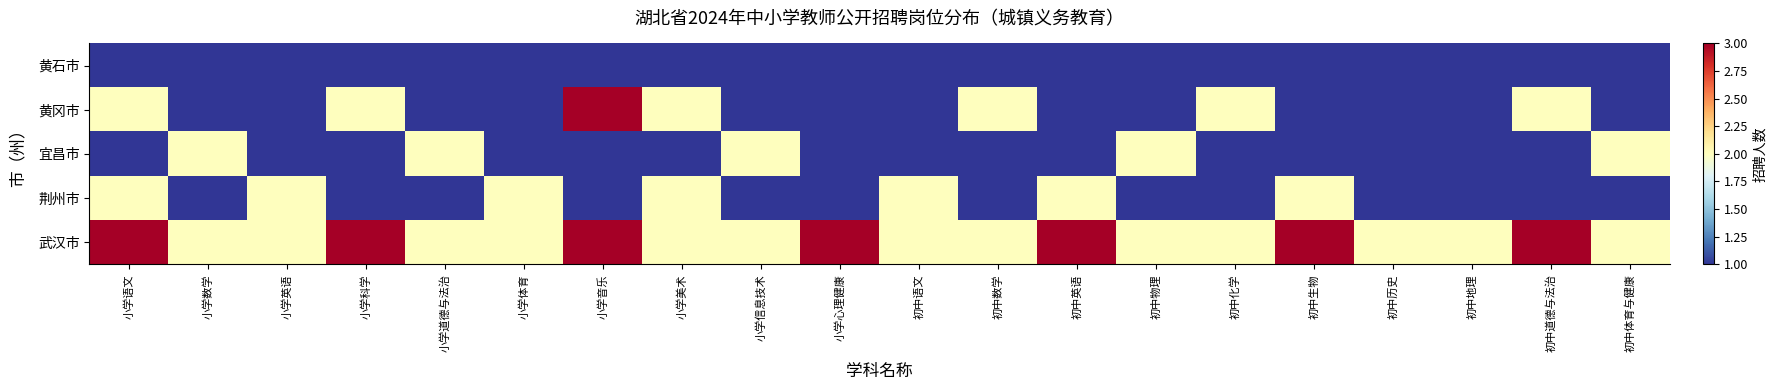

Which series has the largest range (max minus min)?

黄冈市